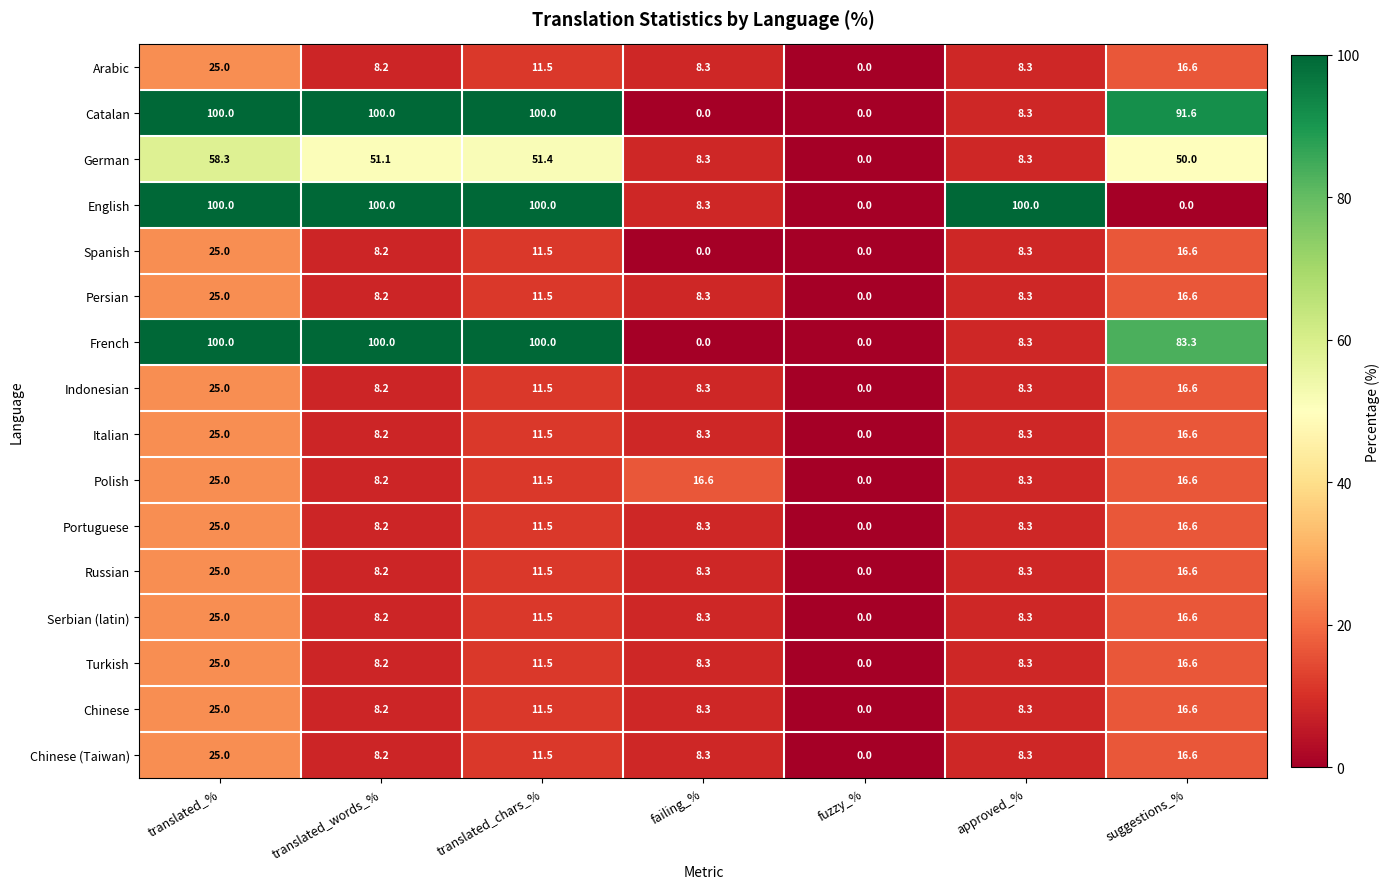

At which label is Italian closest to 12?

translated_chars_%